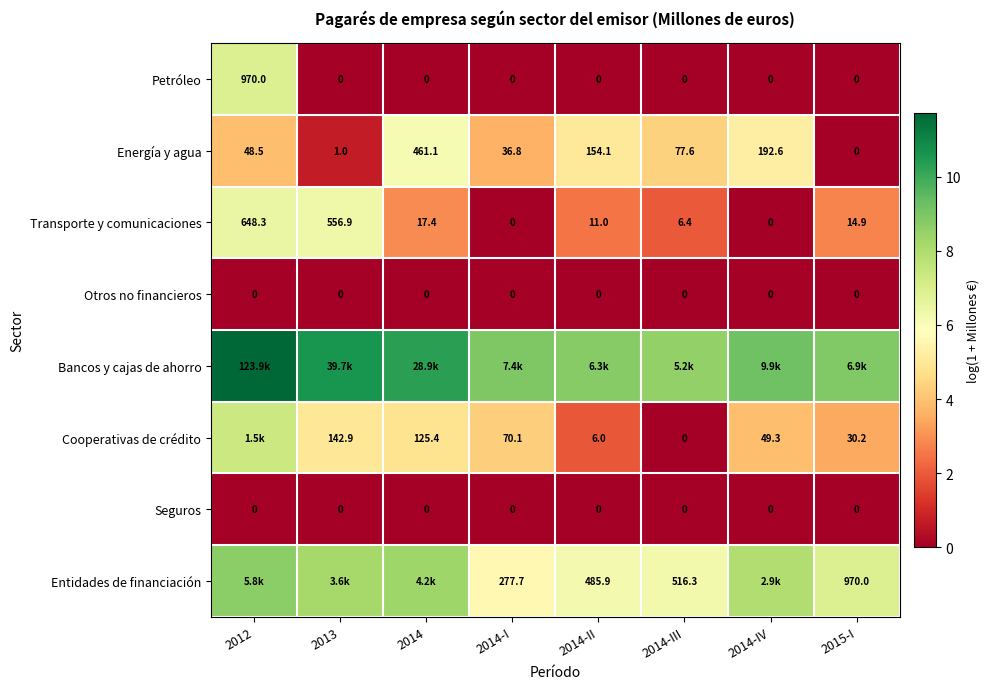

Is the value of Seguros at 2014-I greater than the value of Entidades de financiación at 2014-I?

No